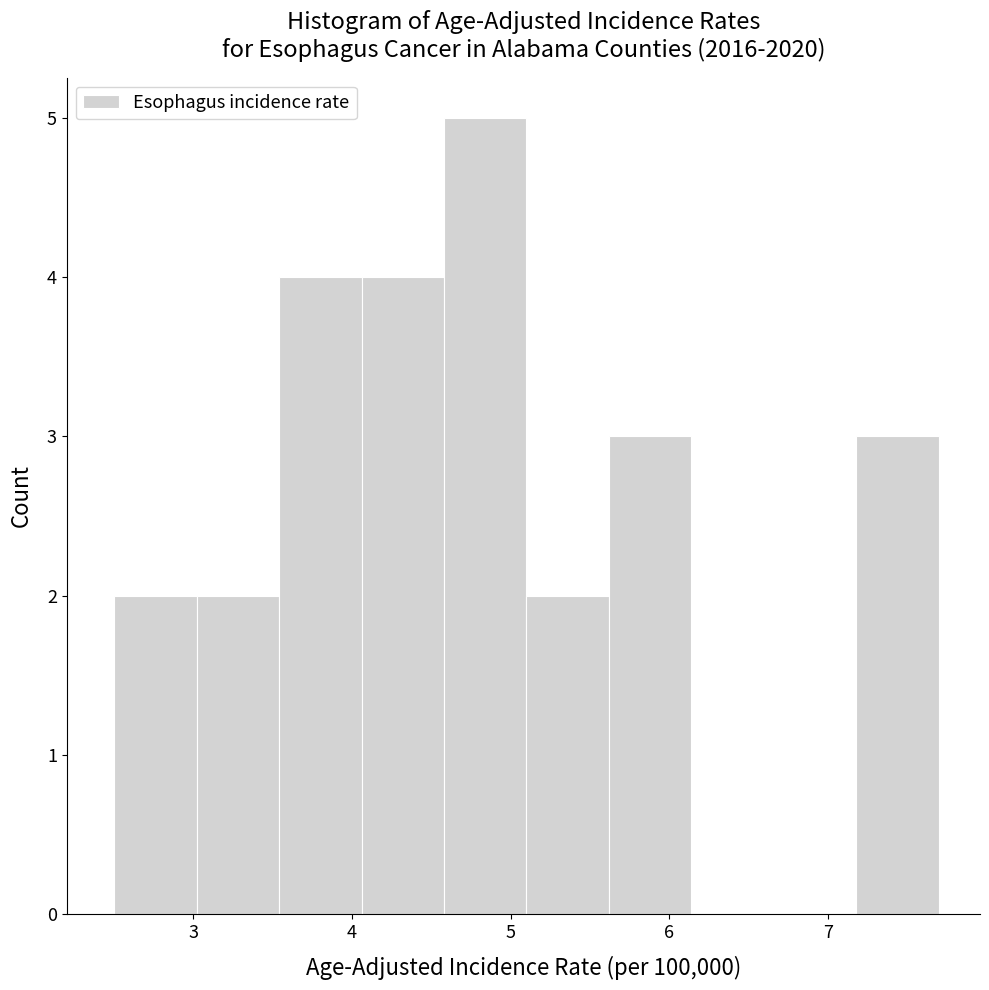

Reading left to right, list every bar in this chart as the range it spans on the x-axis followed by its height. Neither the bar edges nor the heights are printed on the chart, so give them approximately, as read against the axes.

2.50 to 3.02: 2
3.02 to 3.54: 2
3.54 to 4.06: 4
4.06 to 4.58: 4
4.58 to 5.10: 5
5.10 to 5.62: 2
5.62 to 6.14: 3
6.14 to 6.66: 0
6.66 to 7.18: 0
7.18 to 7.70: 3